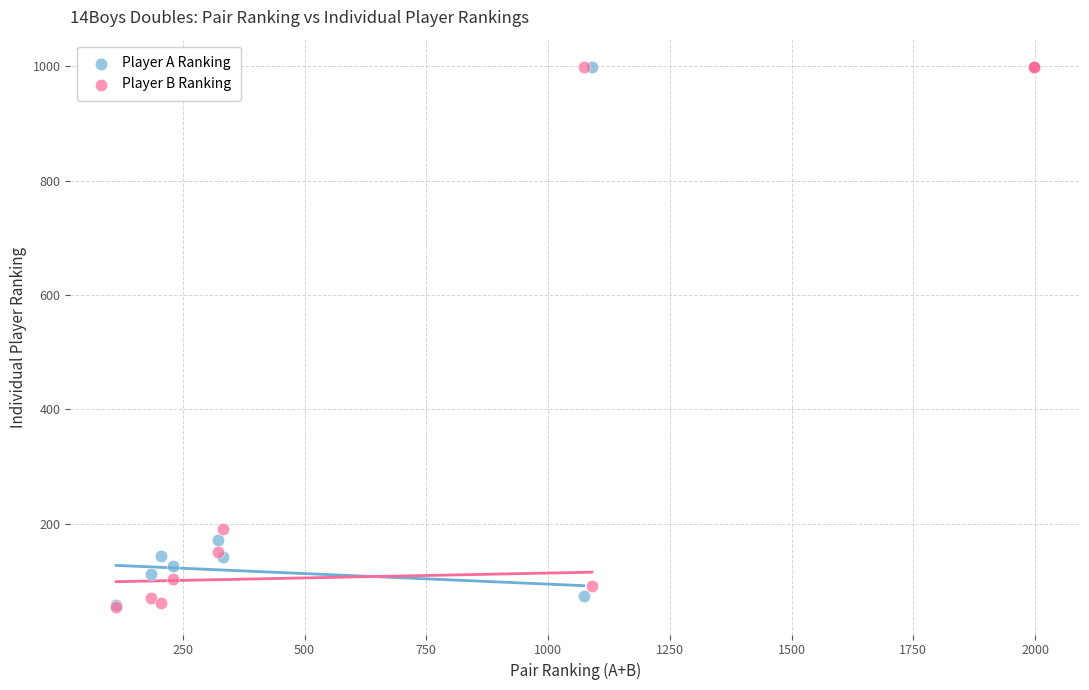

In the Player B Ranking series, what Y value is closest to 526?

191